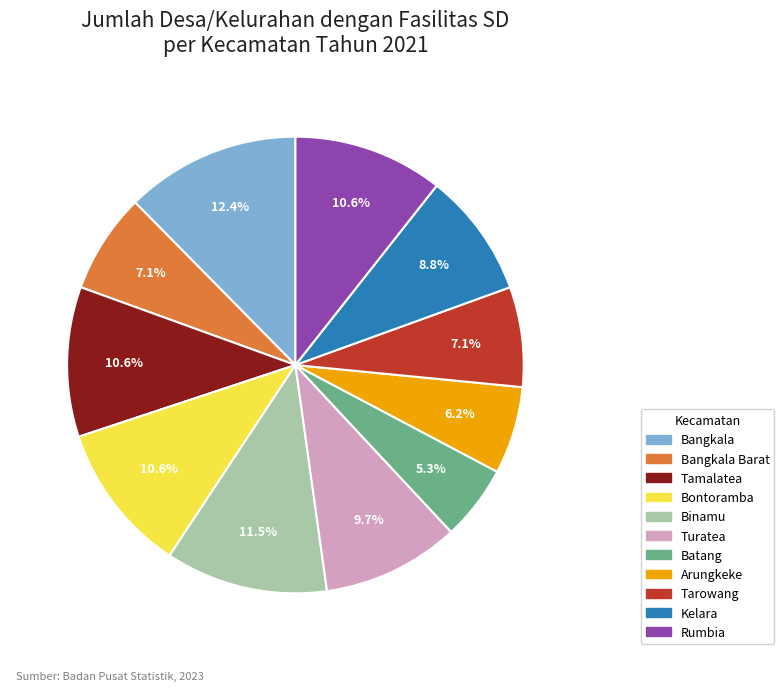

Does any single category account for the majority?

No